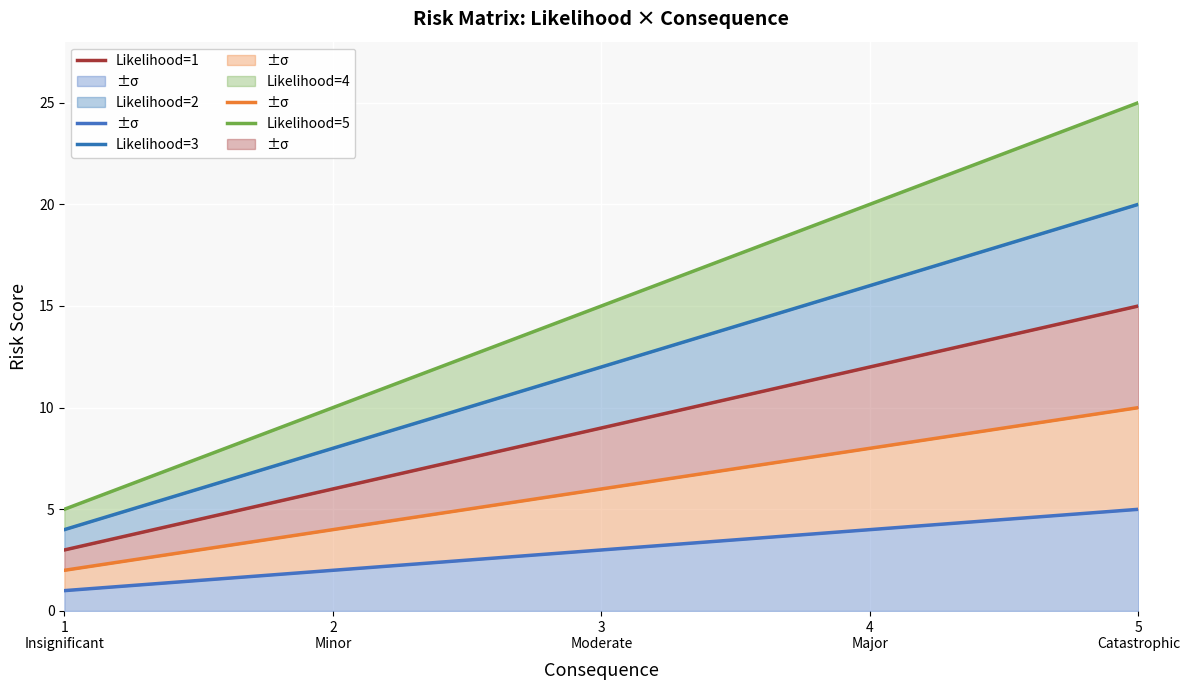

At 1
Insignificant, list the series in order from largest to smallest.

Likelihood=5, Likelihood=4, Likelihood=3, Likelihood=2, Likelihood=1